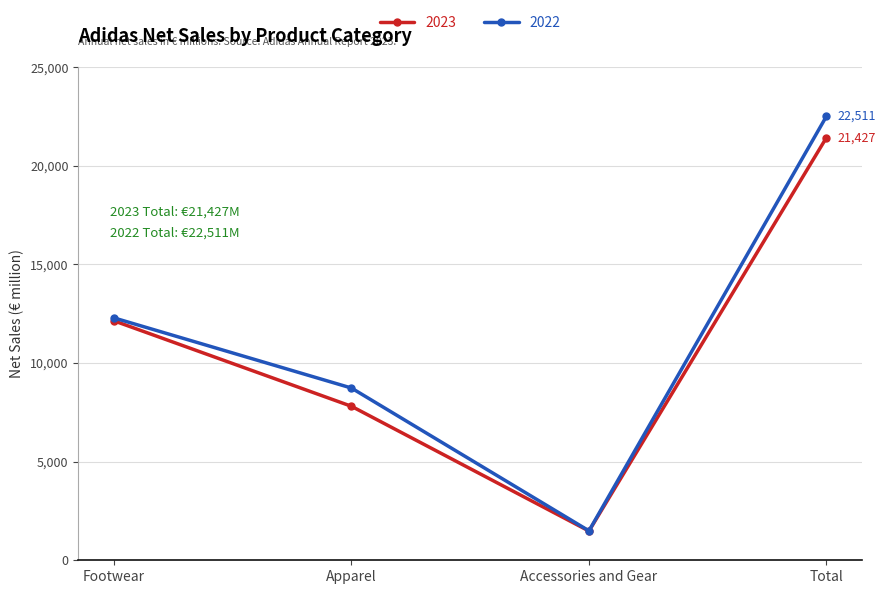

True or false: 2022 has a value of 8731 at Apparel.

True